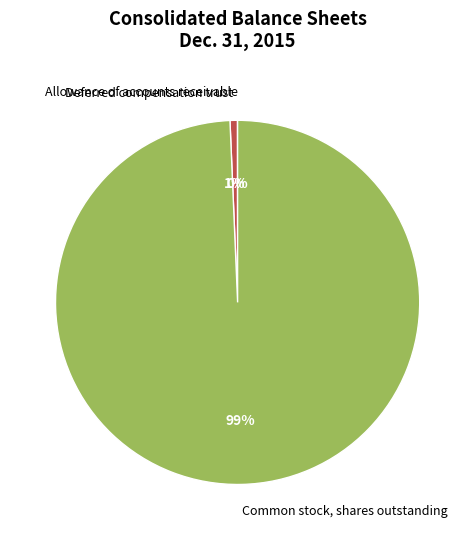

Is it true that Deferred compensation trust is 1% of the pie?

True